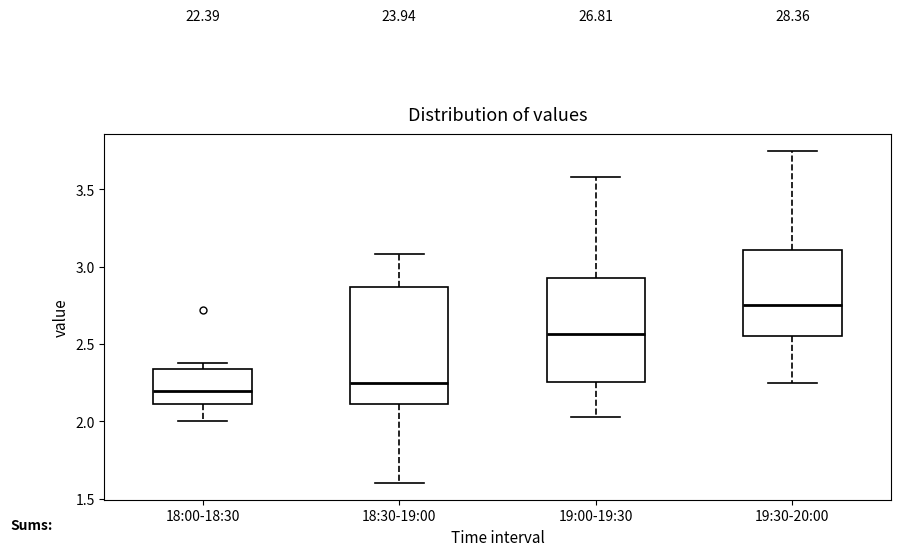

Where does the lower whisker of the box for 18:00-18:30 end on the y-axis? The values are not printed on the chart, so give them approximately, as read against the axis.

2.00